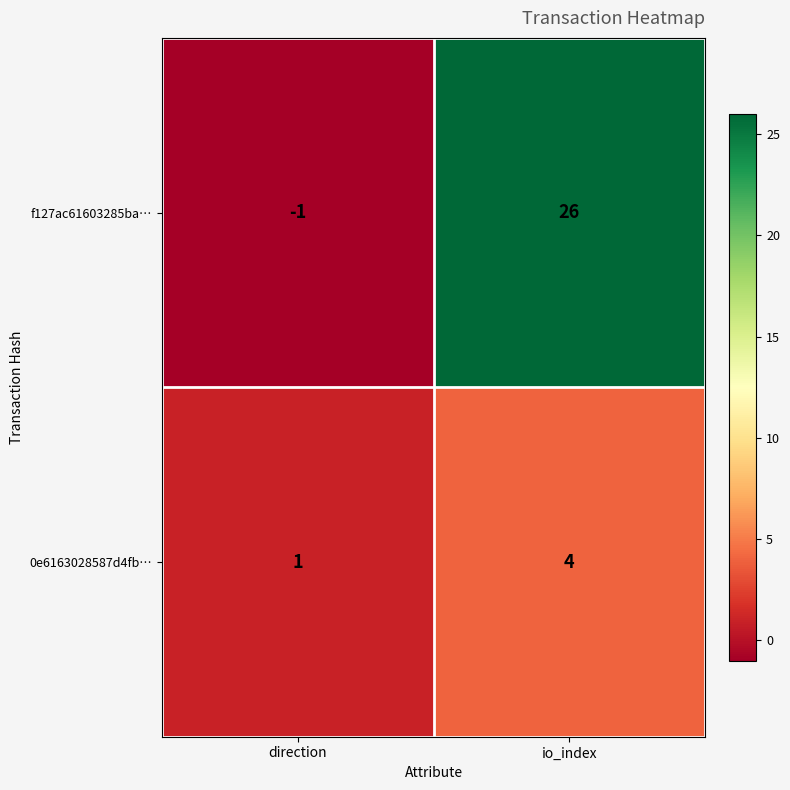

Count the number of data series in this chart.

2